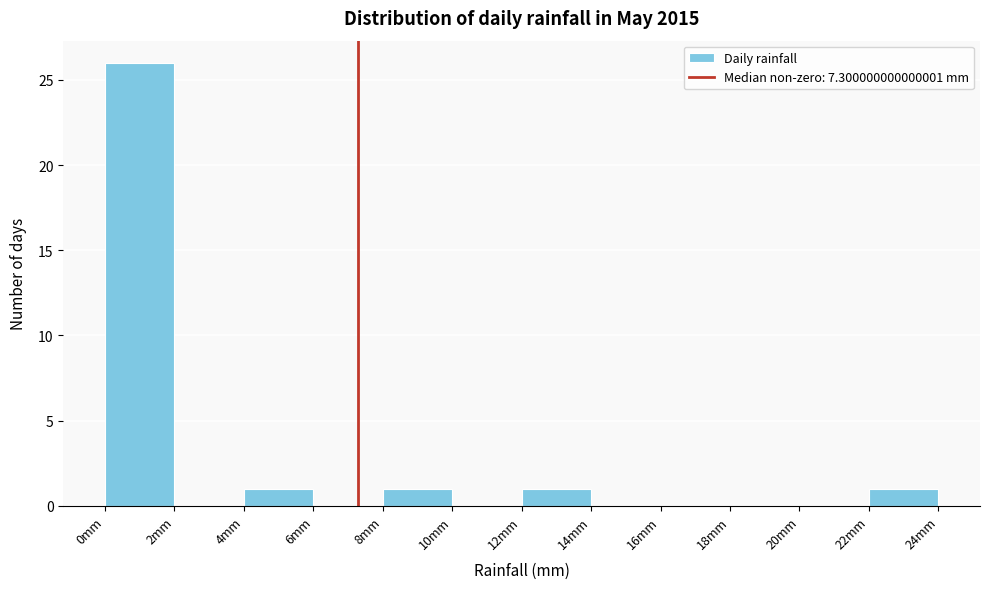

Which range on the x-axis has the tallest bar?

0 to 2